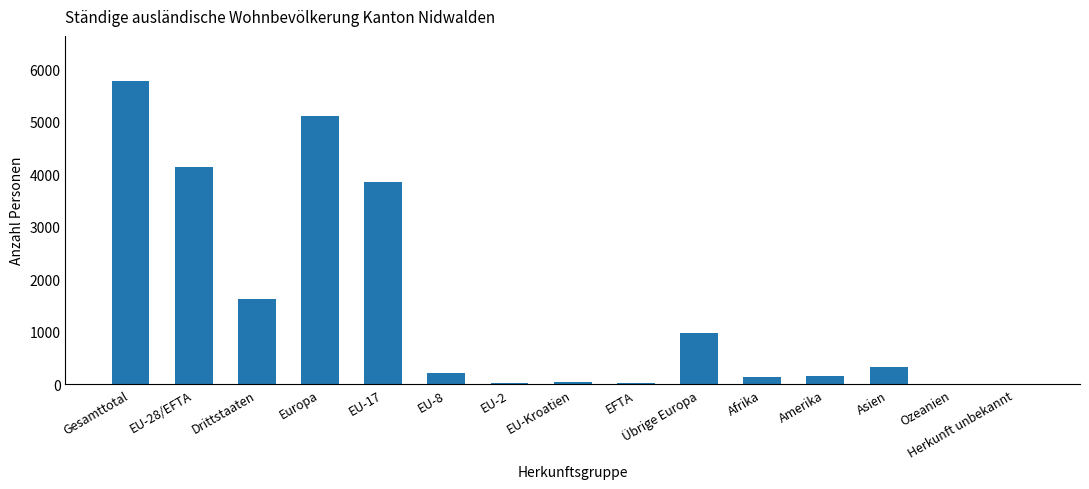

Where is the data nearest to the value 2888?

EU-17